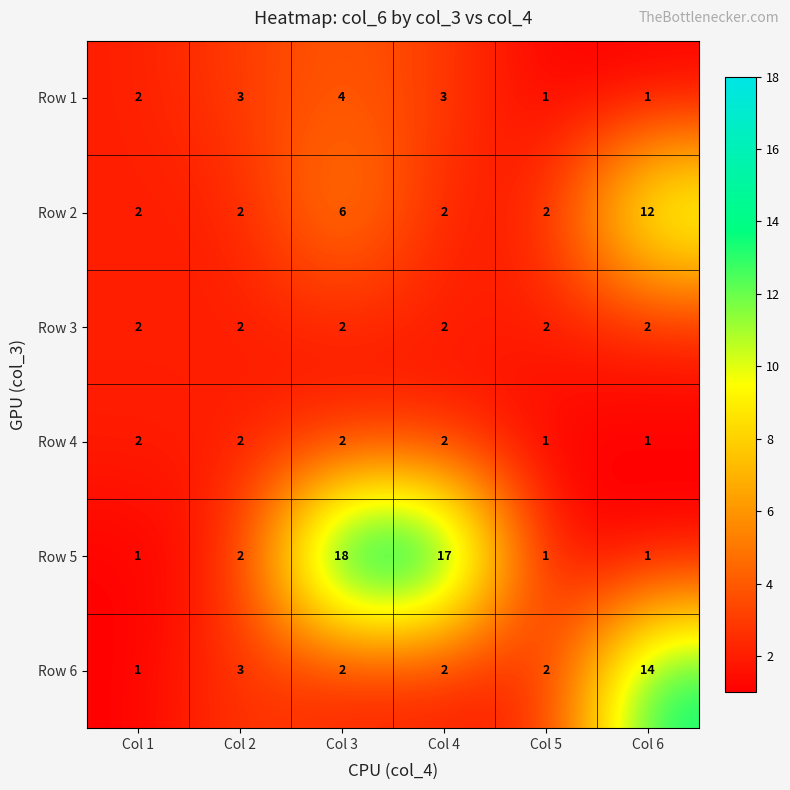

At which label does Row 1 reach its peak?

Col 3